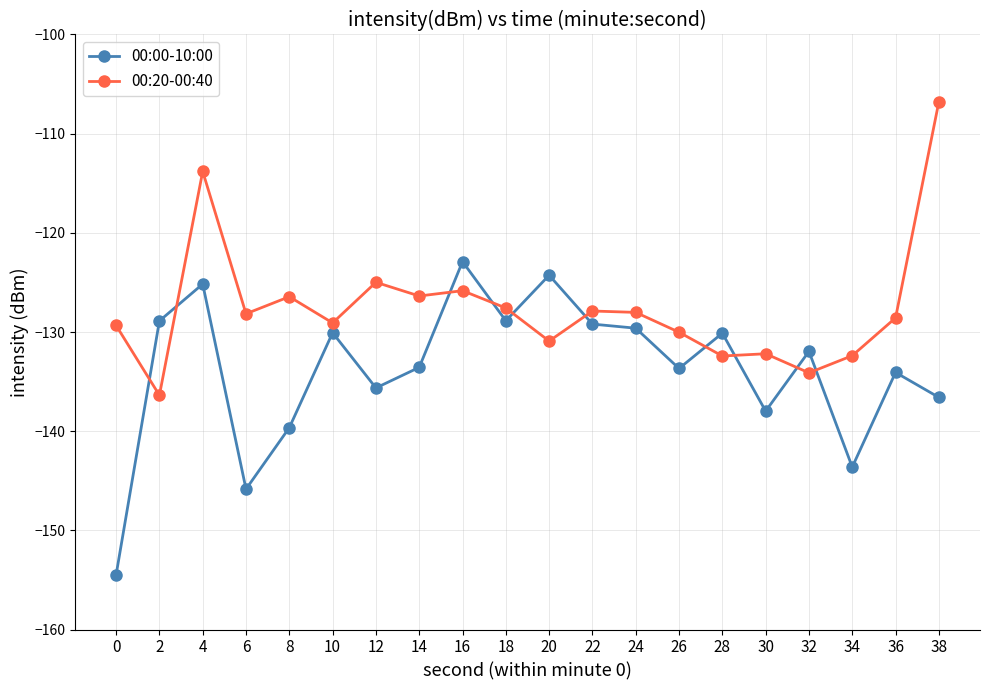

Which series has the largest total across all categories?

00:20-00:40